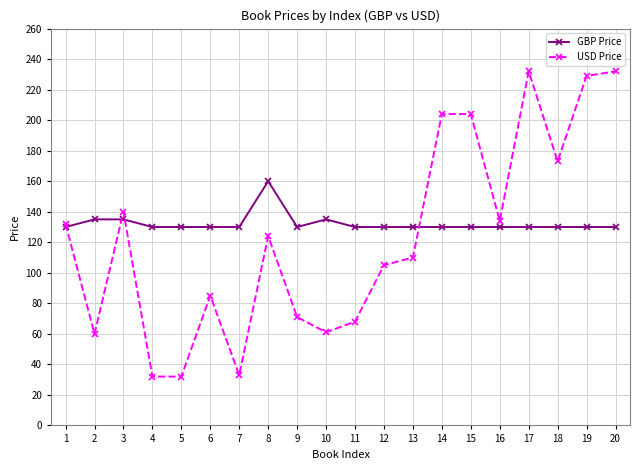

True or false: USD Price and GBP Price cross at least once.

True